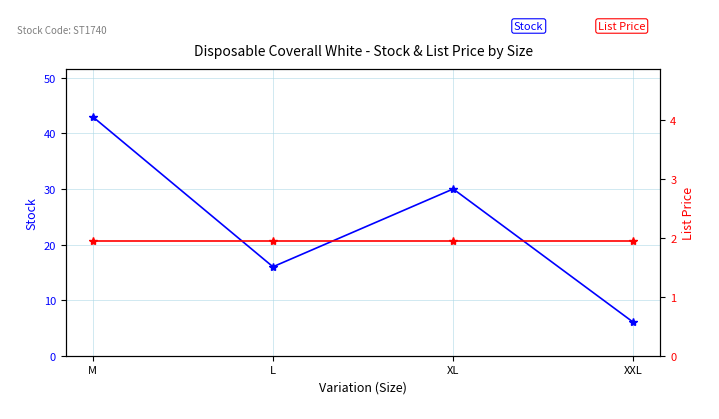

What is the average value of the List Price series?

1.9